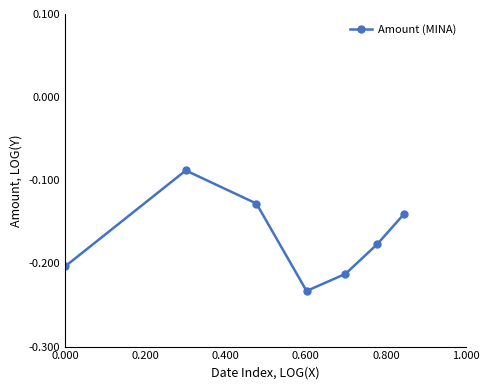

How many interior local peaks (higher than both neighbors) does the data have?

1